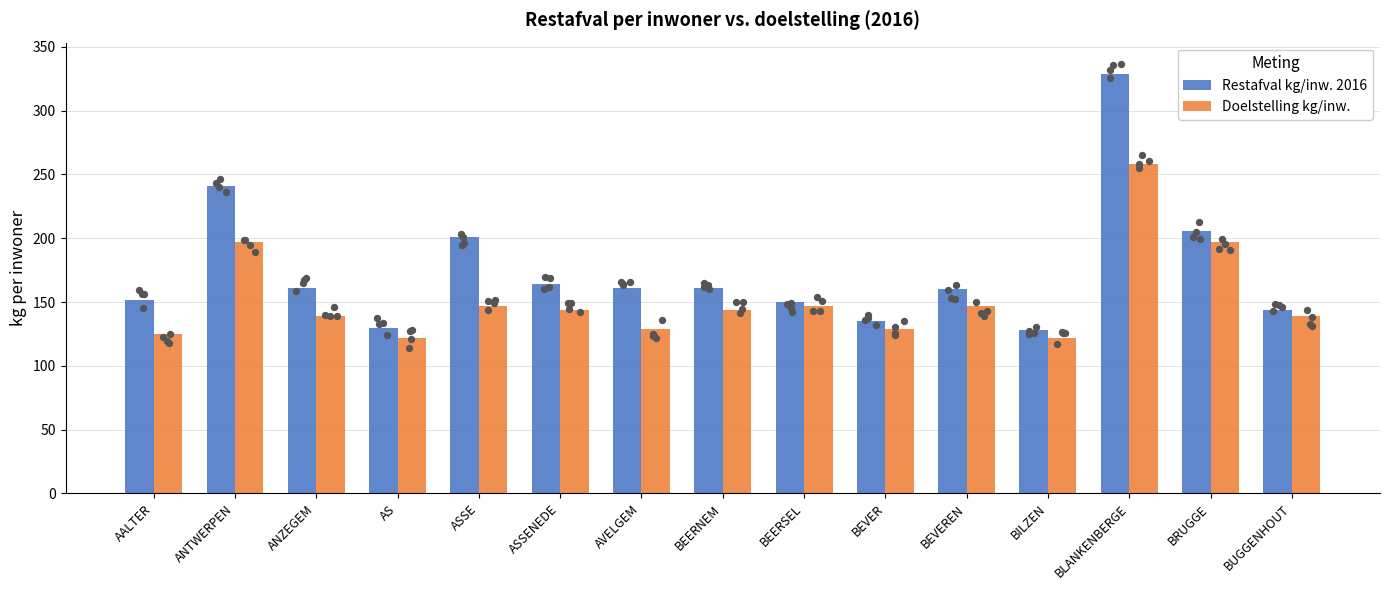

Is the value of Restafval kg/inw. 2016 at ASSE greater than the value of Doelstelling kg/inw. at BLANKENBERGE?

No